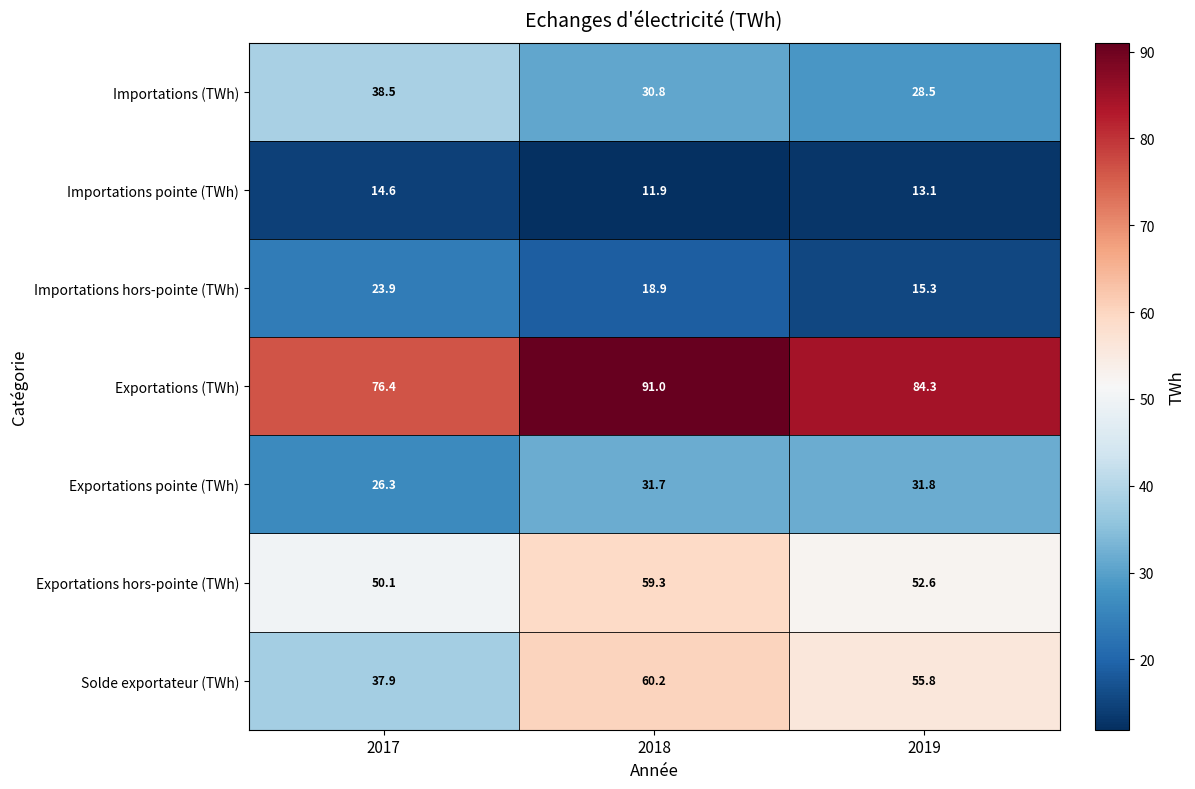

What is the maximum value shown in the chart?

91.0